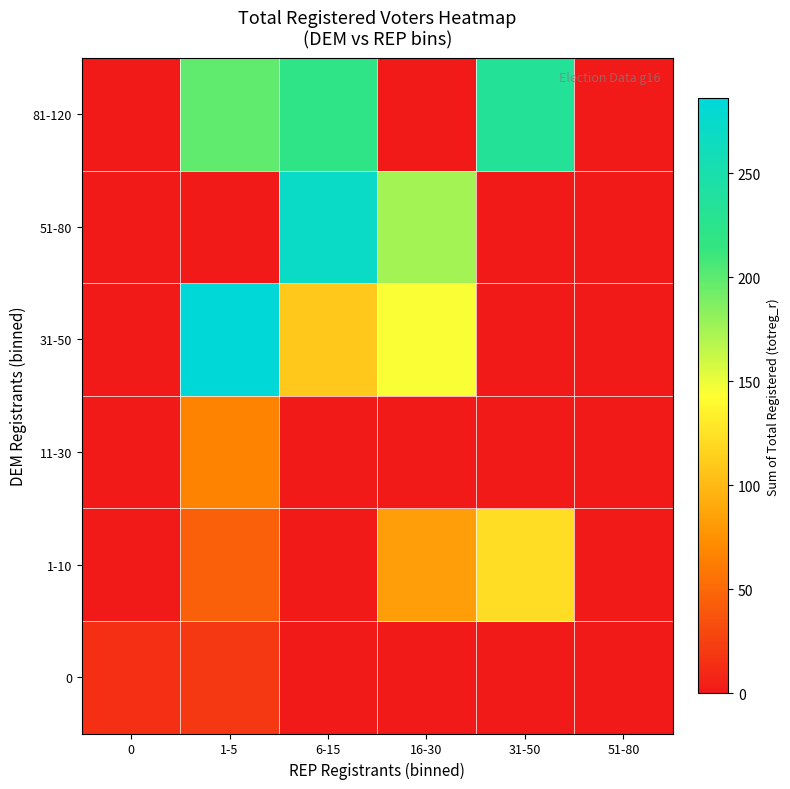

Count the number of data series in this chart.

6